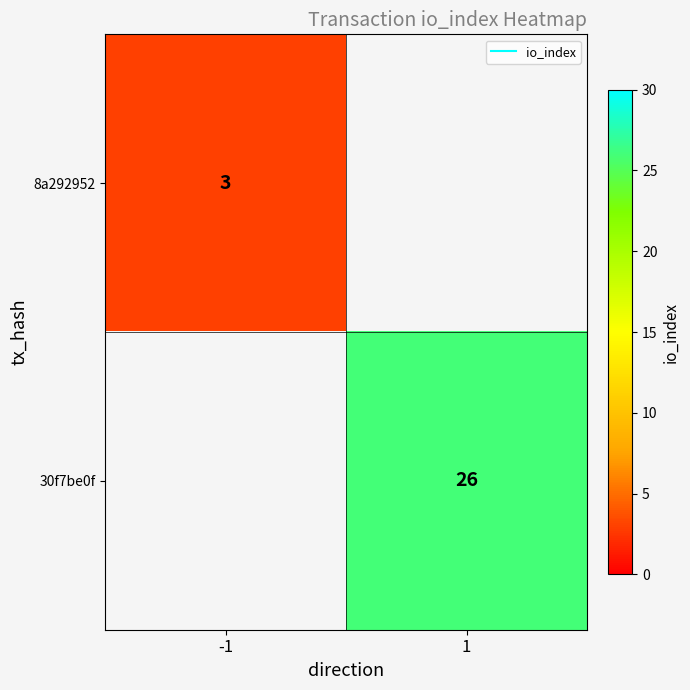

Which category has the highest value in the 30f7be0f series?

-1